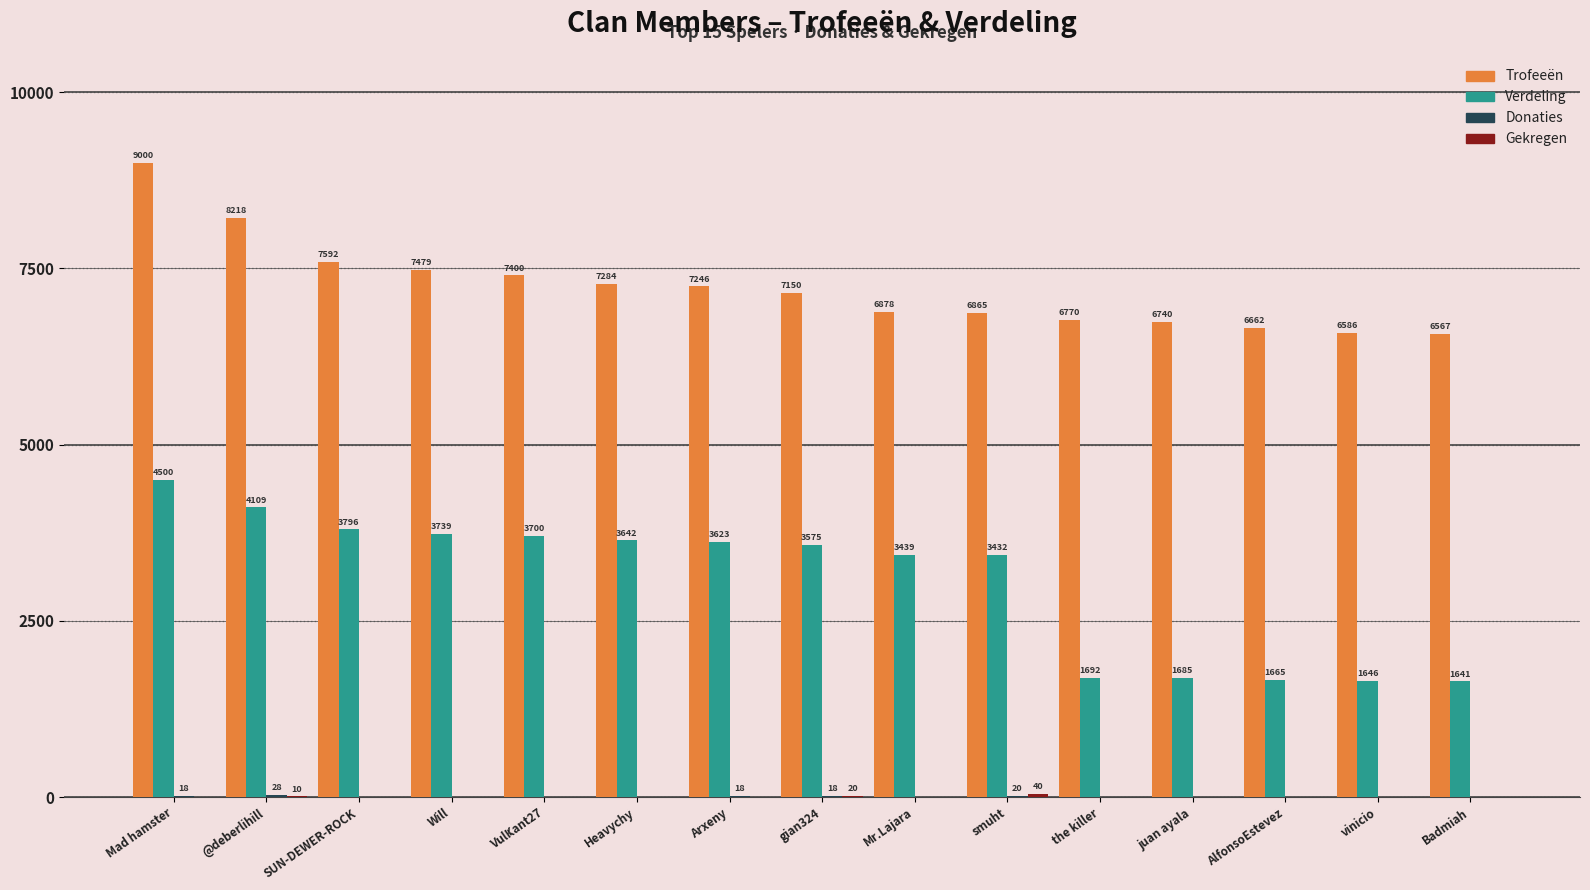

Is it true that Trofeeën equals 8218 at @deberlihill?

True